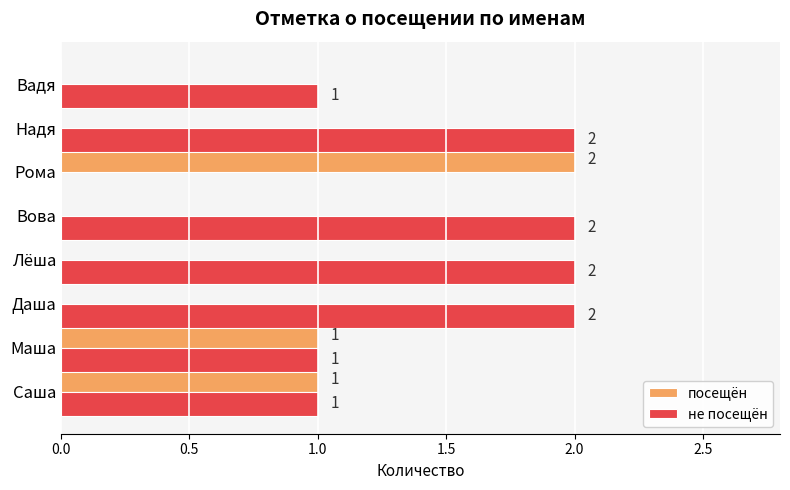

Which series has the largest total across all categories?

не посещён